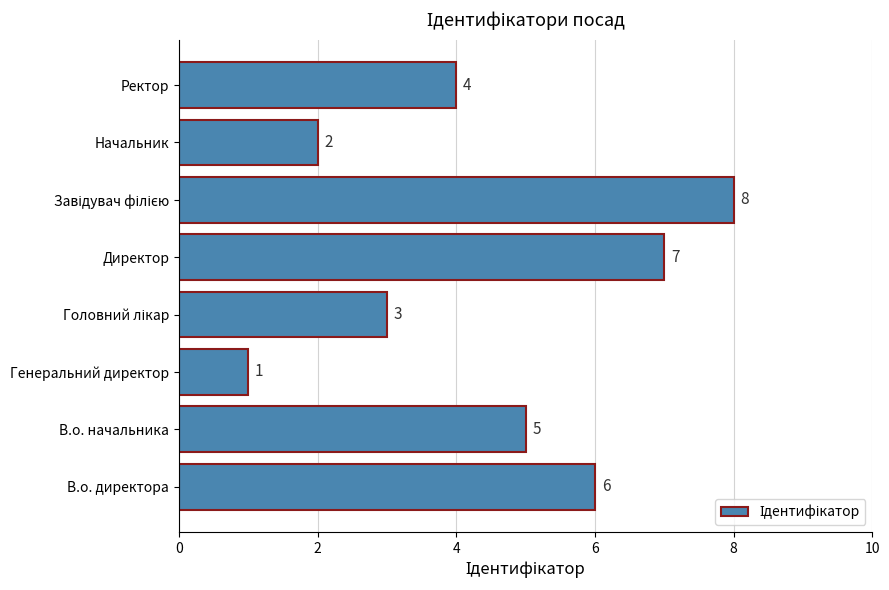

Reading bottom to top, transcribe all the data shown in this chart.

6	5	1	3	7	8	2	4